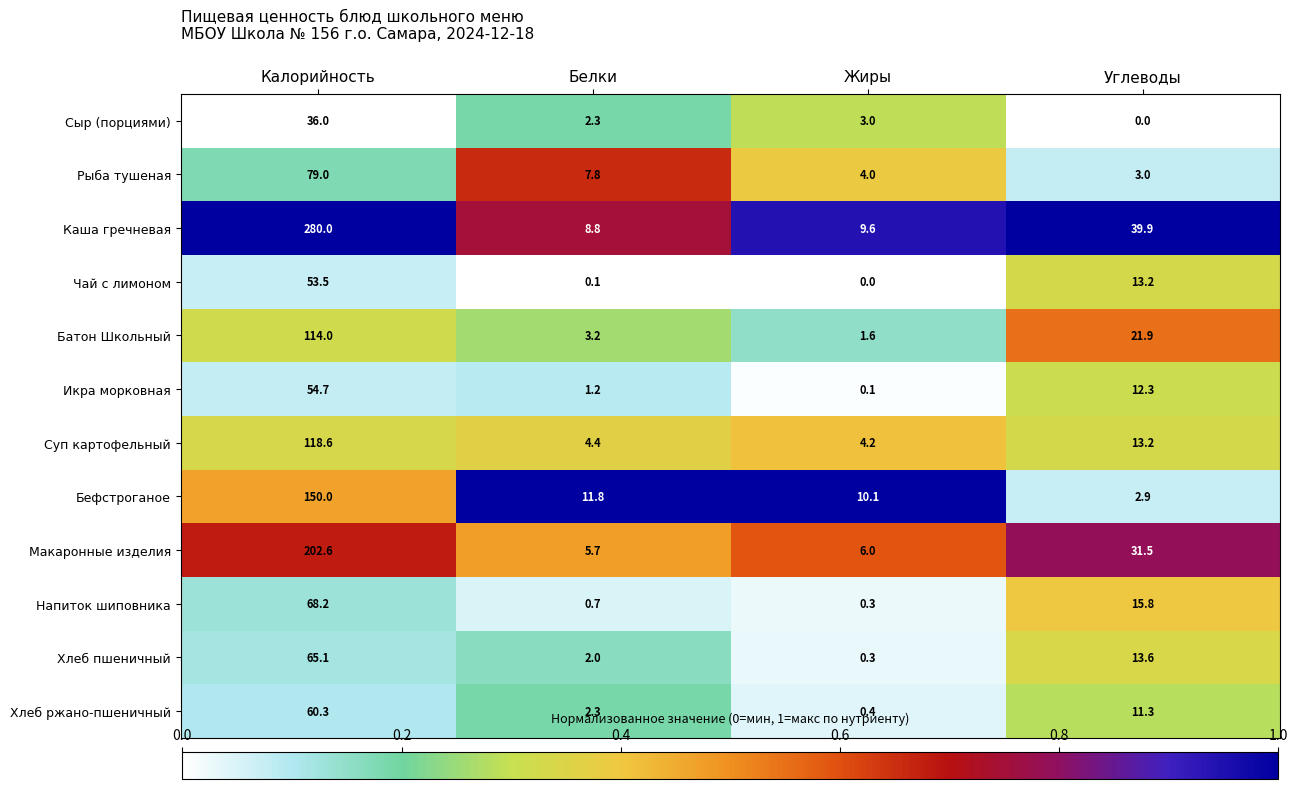

What is the difference between the maximum and second lowest values in the Напиток шиповника series?

67.5